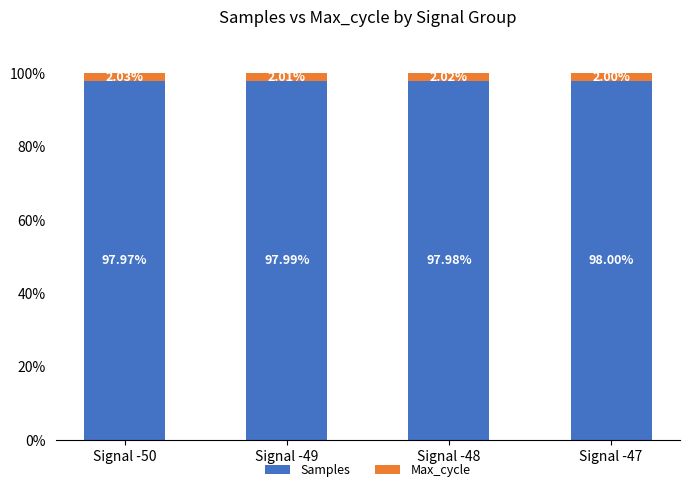

What is the total value across all series at Signal -48?

100.0